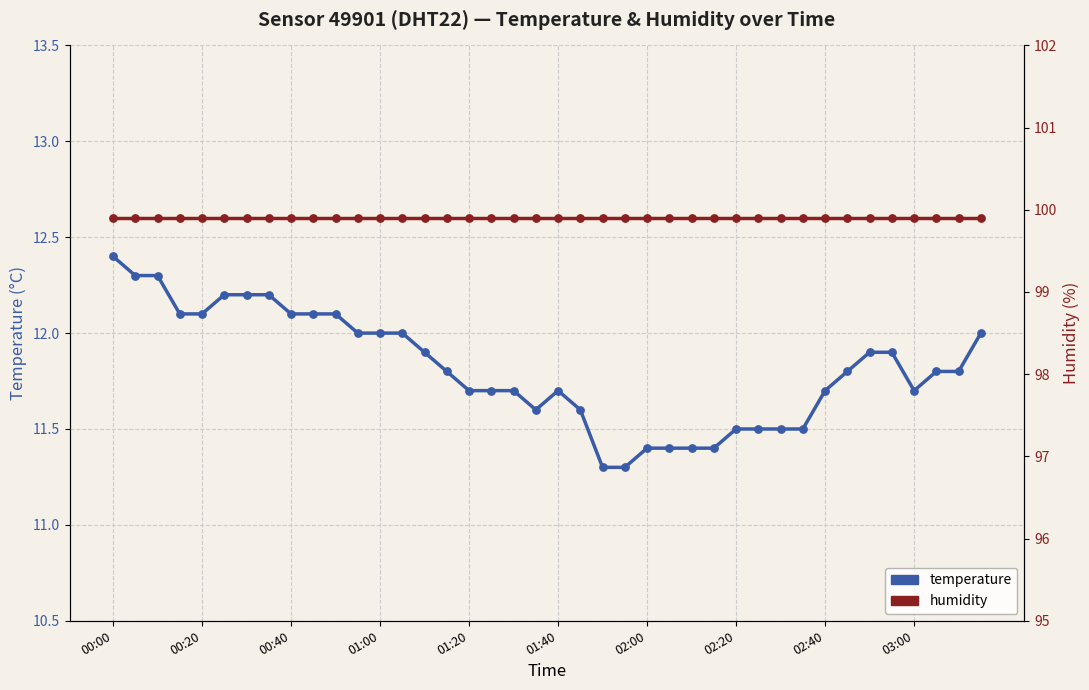

At how many categories does at least one series exceed 94?

40